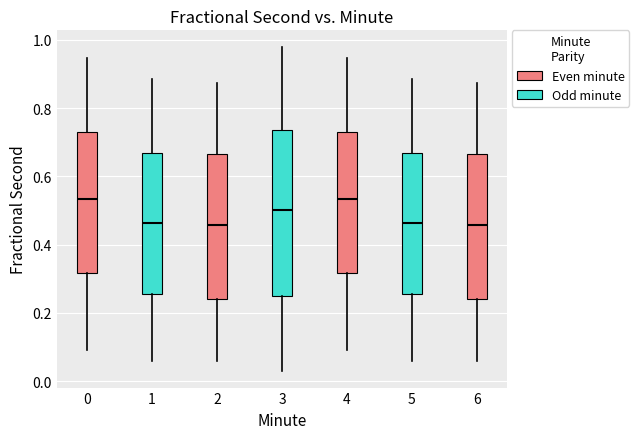

Reading left to right, transcribe this box plot: for each box, give where its median line is, the range the box spans, and where its two whiskers end, as read against the y-axis. The values are not printed on the chart, so give them approximately, as read against the axis.

0: median 0.54, box 0.32 to 0.72, whiskers 0.08 to 0.94
1: median 0.46, box 0.26 to 0.66, whiskers 0.06 to 0.88
2: median 0.46, box 0.24 to 0.66, whiskers 0.06 to 0.88
3: median 0.50, box 0.24 to 0.74, whiskers 0.02 to 0.98
4: median 0.54, box 0.32 to 0.72, whiskers 0.08 to 0.94
5: median 0.46, box 0.26 to 0.66, whiskers 0.06 to 0.88
6: median 0.46, box 0.24 to 0.66, whiskers 0.06 to 0.88